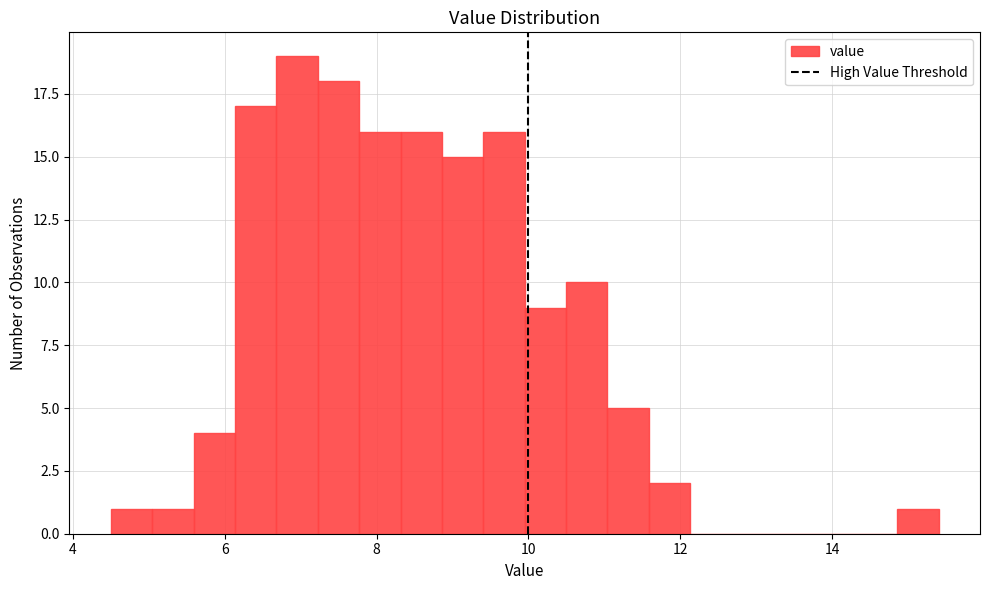

Read against the x-axis, roughly where is the centre of the tallest bar?

7.0